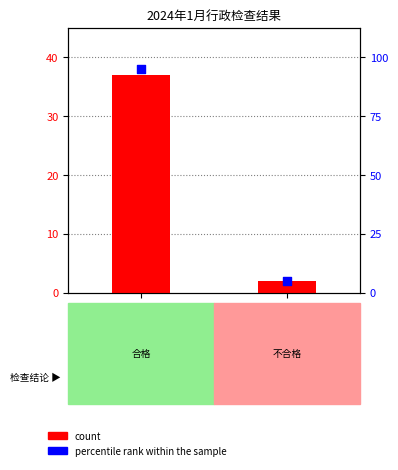

Which series has the largest Y range (max minus min)?

percentile rank within the sample